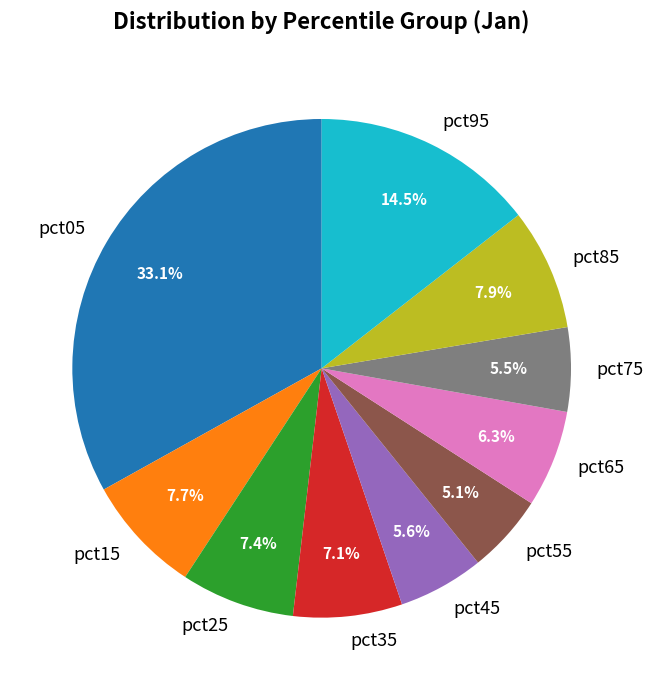

What is the largest slice in the pie chart?

pct05